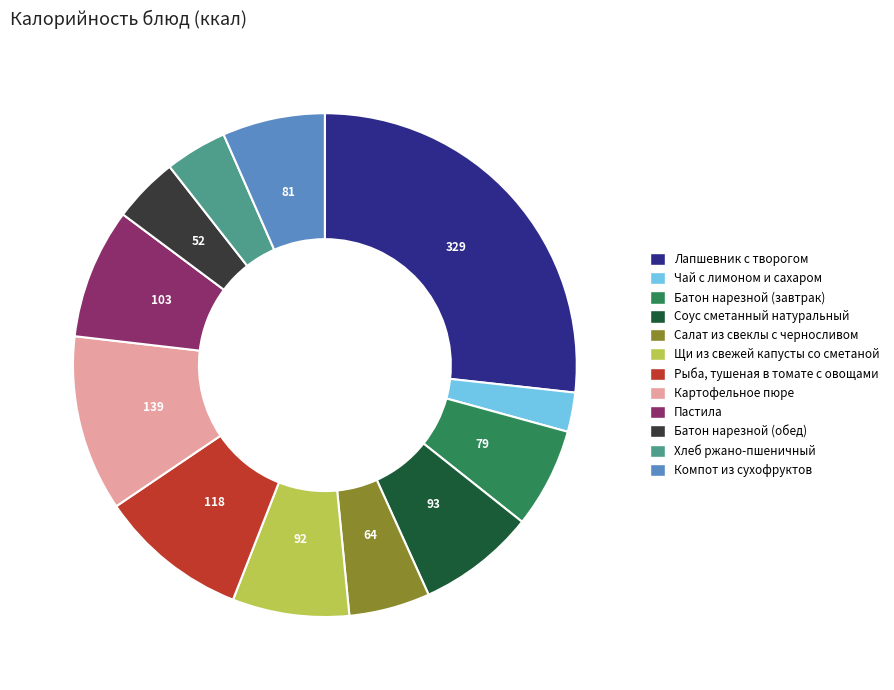

Count the number of slices in the pie.

12